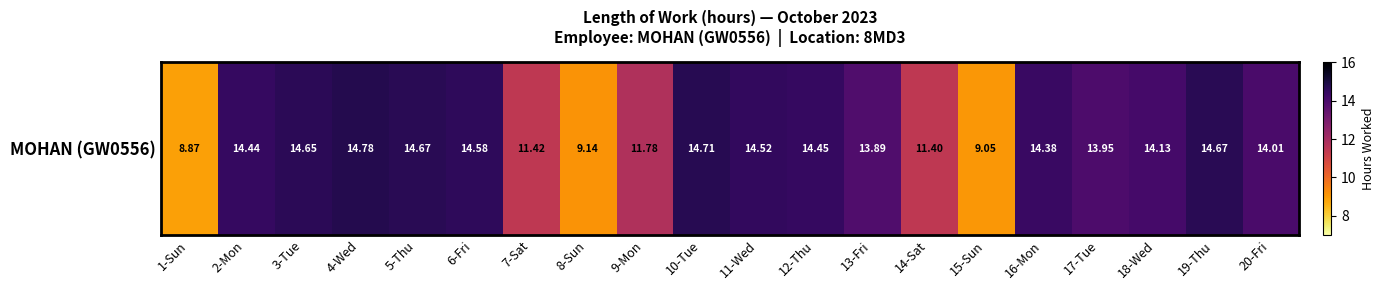

What is the smallest value displayed?

8.9